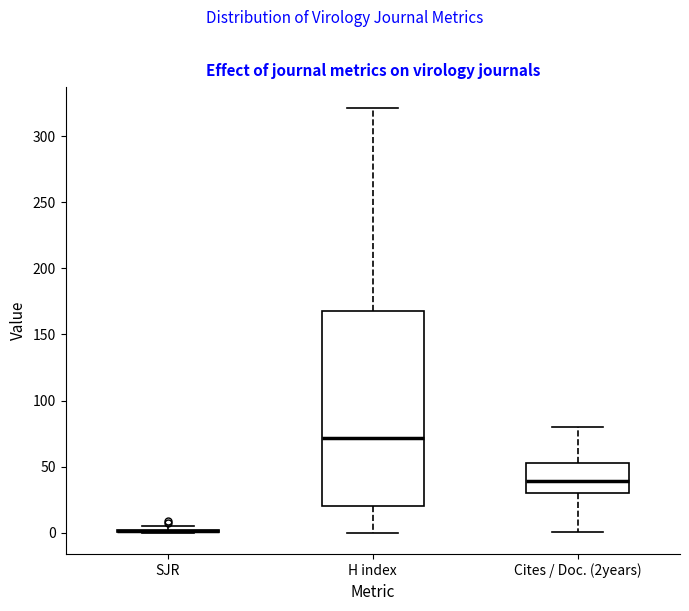

Reading left to right, transcribe this box plot: for each box, give where its median line is, the range the box spans, and where its two whiskers end, as read against the y-axis. The values are not printed on the chart, so give them approximately, as read against the axis.

SJR: box collapsed to a line at 0, whiskers 0 to 5
H index: median 70, box 20 to 170, whiskers 0 to 320
Cites / Doc. (2years): median 40, box 30 to 55, whiskers 0 to 80